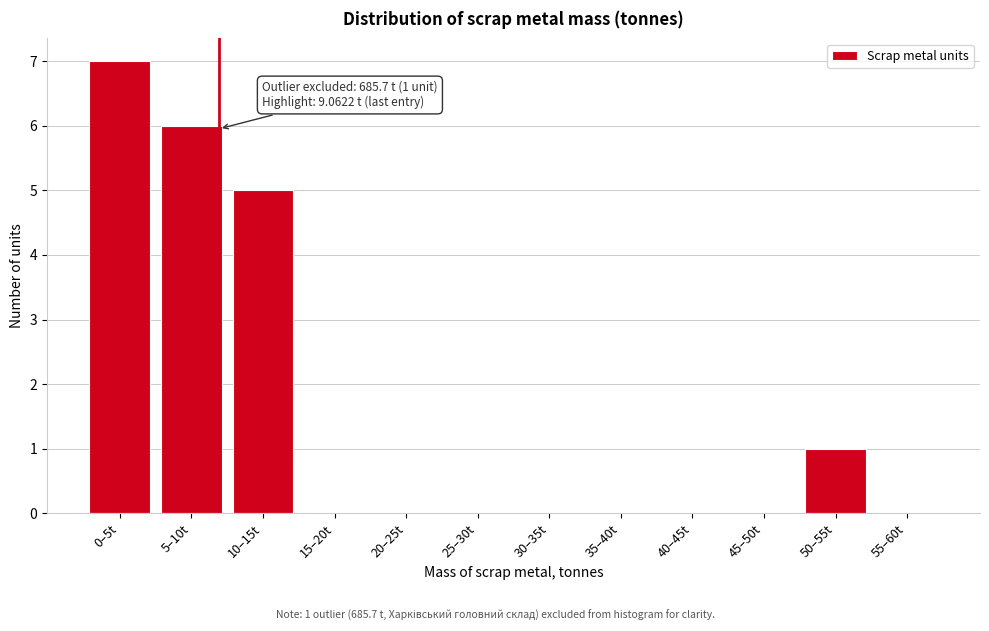

Reading left to right, extract all data points from this chart.

0–5t=7	5–10t=6	10–15t=5	15–20t=0	20–25t=0	25–30t=0	30–35t=0	35–40t=0	40–45t=0	45–50t=0	50–55t=1	55–60t=0